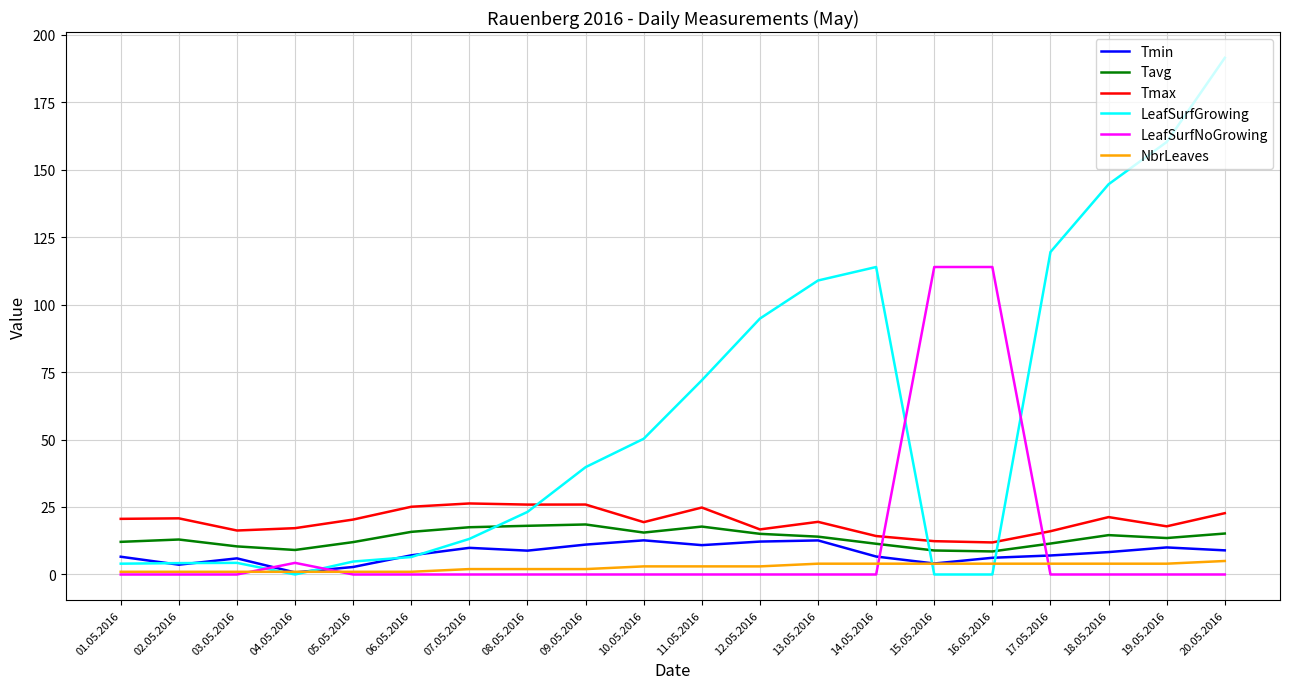

What position from the left is 01.05.2016?

1